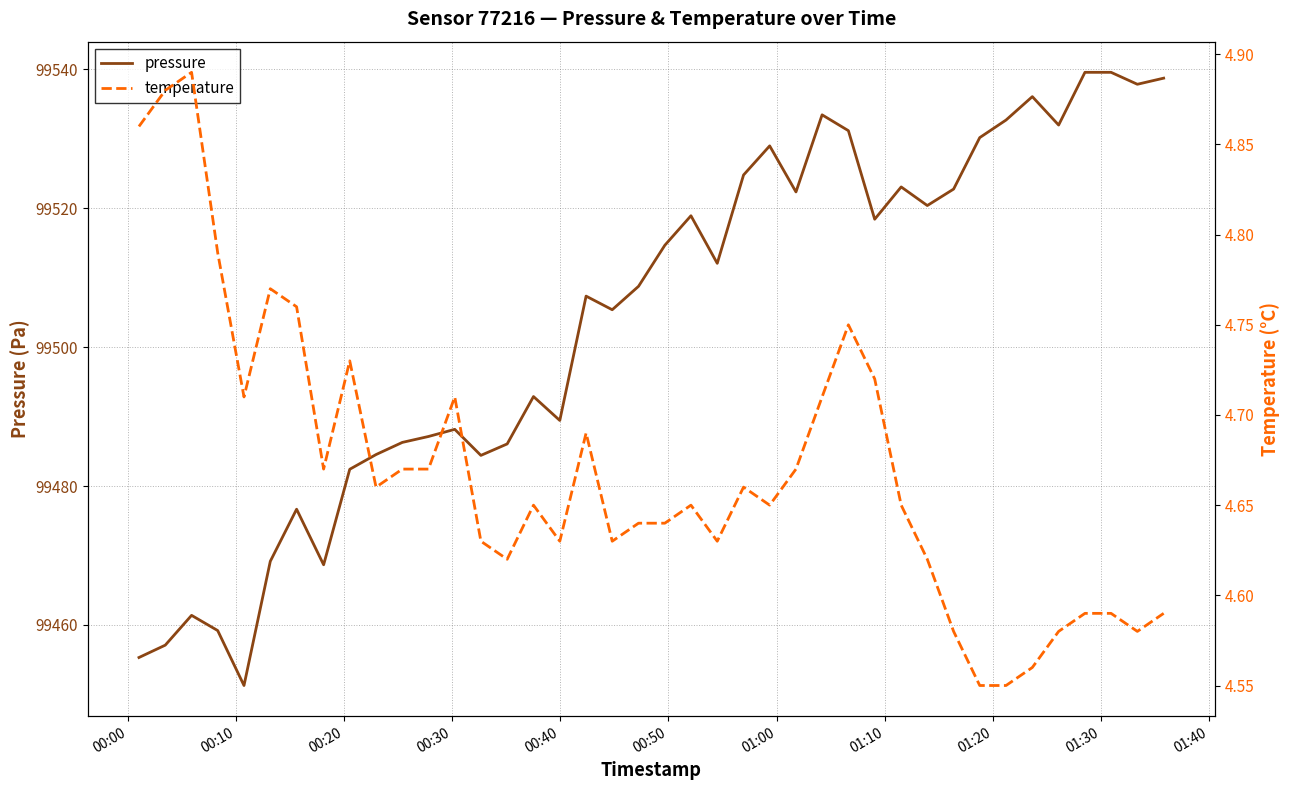

True or false: pressure and temperature intersect in this chart.

False